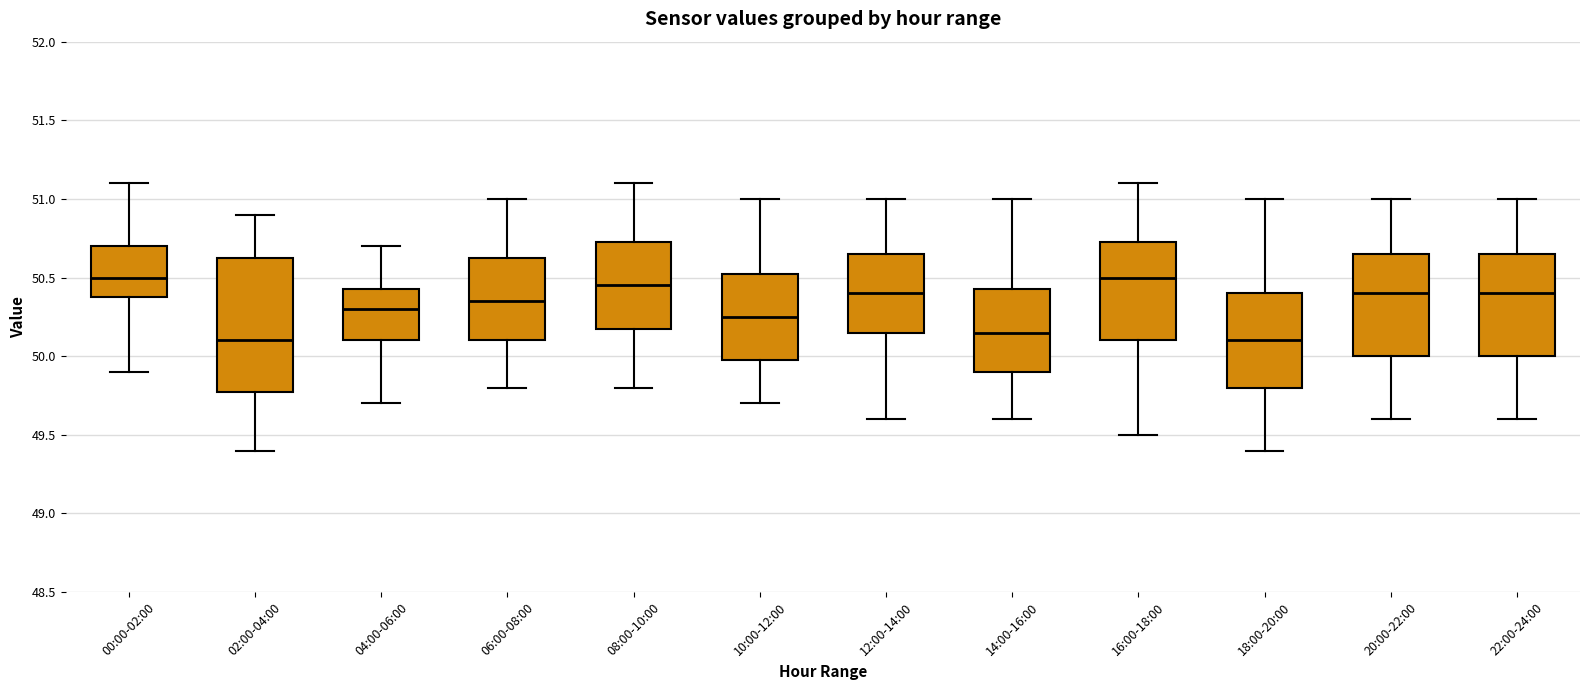

Reading left to right, transcribe this box plot: for each box, give where its median line is, the range the box spans, and where its two whiskers end, as read against the y-axis. The values are not printed on the chart, so give them approximately, as read against the axis.

00:00-02:00: median 50.50, box 50.40 to 50.70, whiskers 49.90 to 51.10
02:00-04:00: median 50.10, box 49.80 to 50.65, whiskers 49.40 to 50.90
04:00-06:00: median 50.30, box 50.10 to 50.45, whiskers 49.70 to 50.70
06:00-08:00: median 50.35, box 50.10 to 50.65, whiskers 49.80 to 51.00
08:00-10:00: median 50.45, box 50.20 to 50.75, whiskers 49.80 to 51.10
10:00-12:00: median 50.25, box 50.00 to 50.55, whiskers 49.70 to 51.00
12:00-14:00: median 50.40, box 50.15 to 50.65, whiskers 49.60 to 51.00
14:00-16:00: median 50.15, box 49.90 to 50.45, whiskers 49.60 to 51.00
16:00-18:00: median 50.50, box 50.10 to 50.75, whiskers 49.50 to 51.10
18:00-20:00: median 50.10, box 49.80 to 50.40, whiskers 49.40 to 51.00
20:00-22:00: median 50.40, box 50.00 to 50.65, whiskers 49.60 to 51.00
22:00-24:00: median 50.40, box 50.00 to 50.65, whiskers 49.60 to 51.00